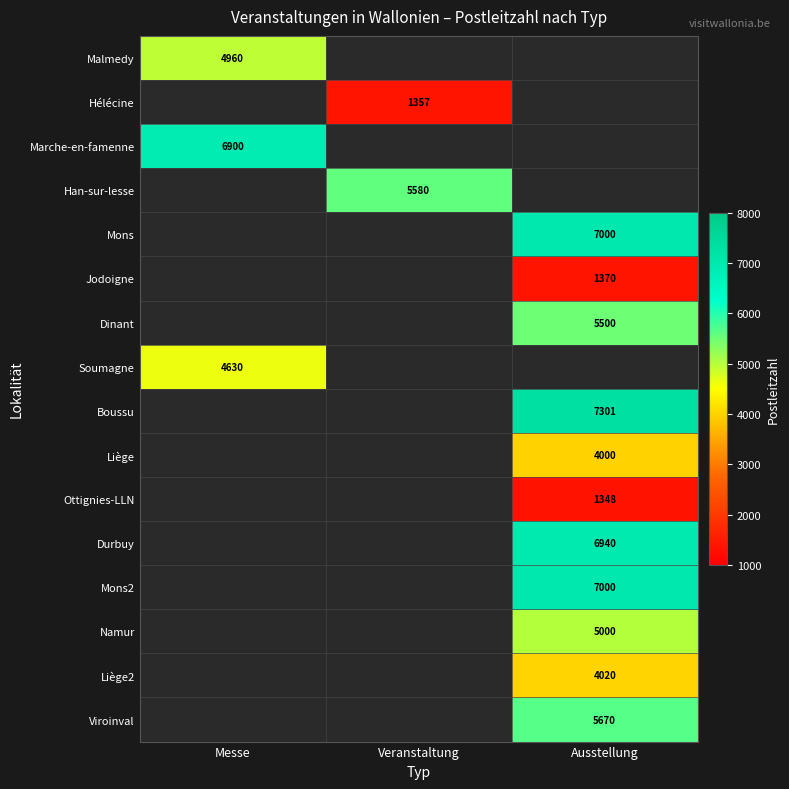

Is it true that Mons equals 7000 at Ausstellung?

True